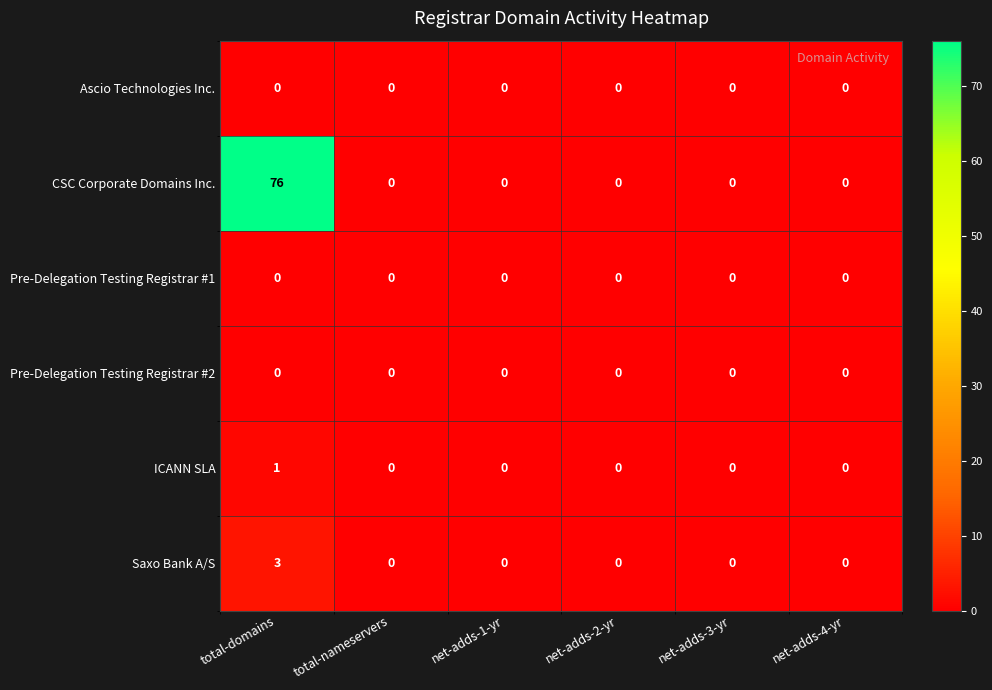

At which category does the chart reach its peak across all series?

total-domains